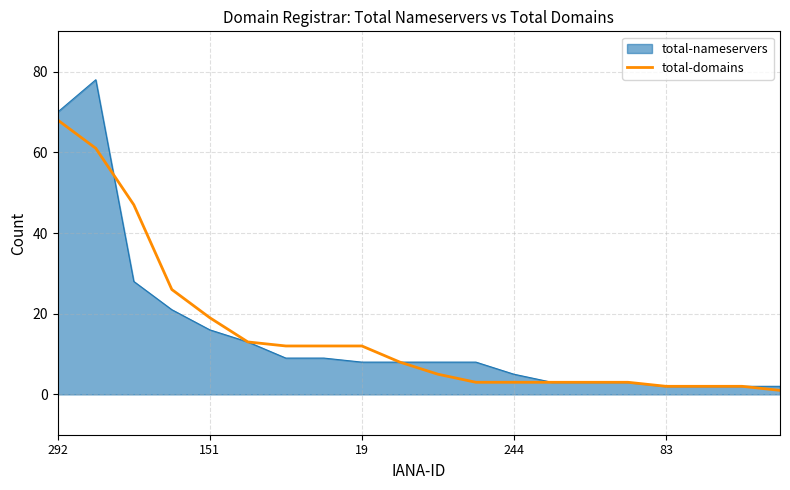

What is the maximum value shown in the chart?

78